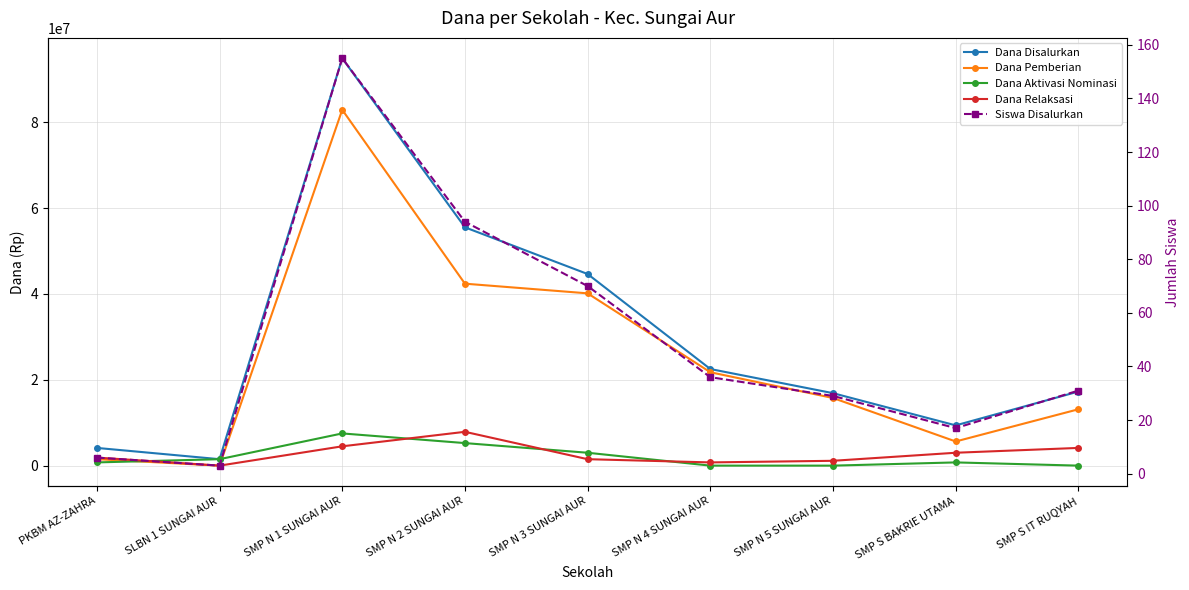

What are all the series names shown in the legend?

Dana Disalurkan, Dana Pemberian, Dana Aktivasi Nominasi, Dana Relaksasi, Siswa Disalurkan